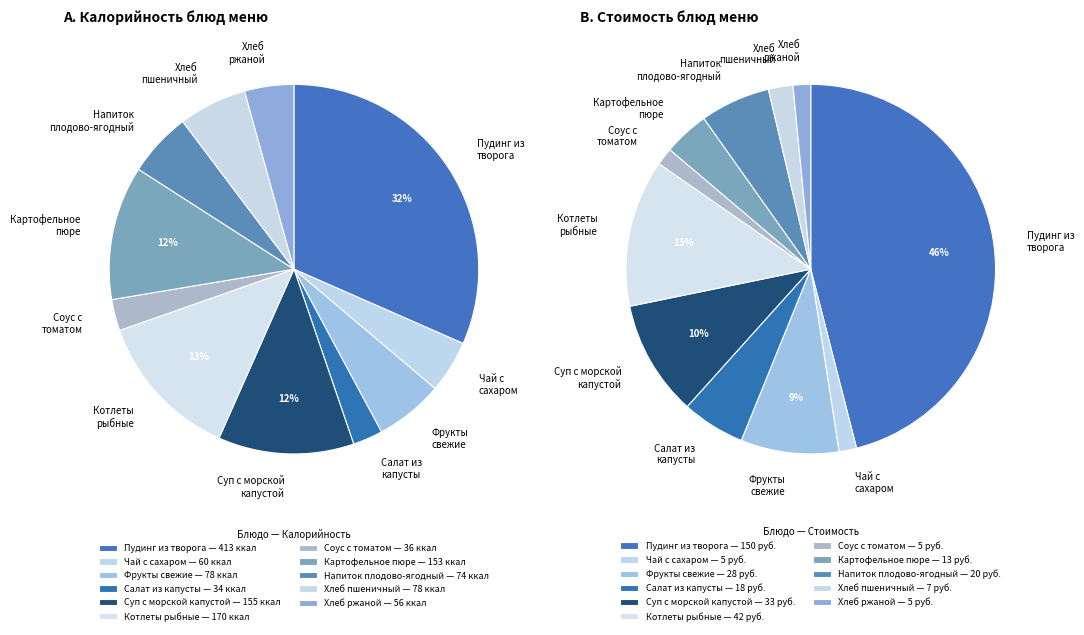

How many slices are in this pie chart?

11